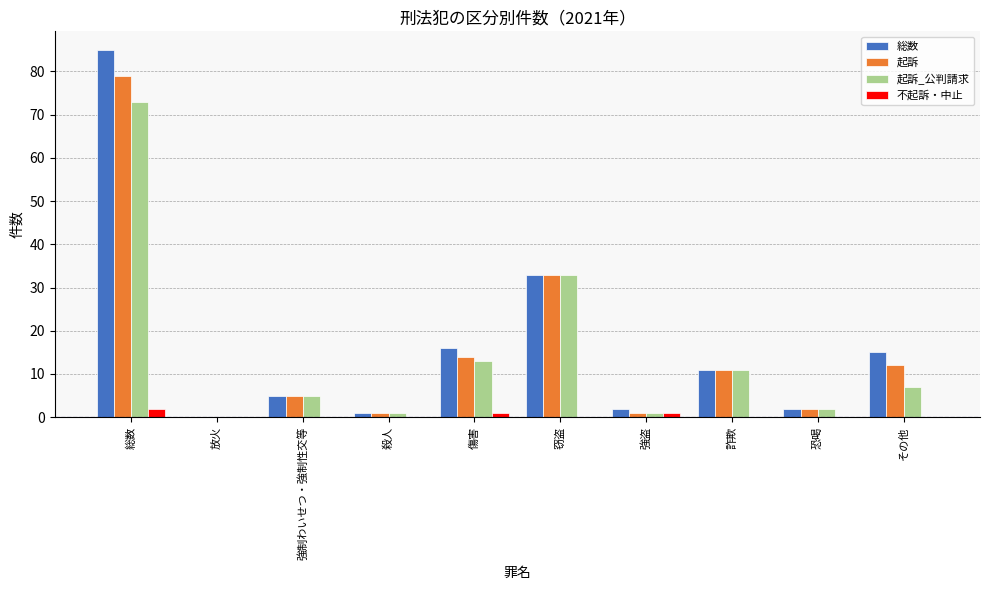

What is the average value of the 総数 series?

17